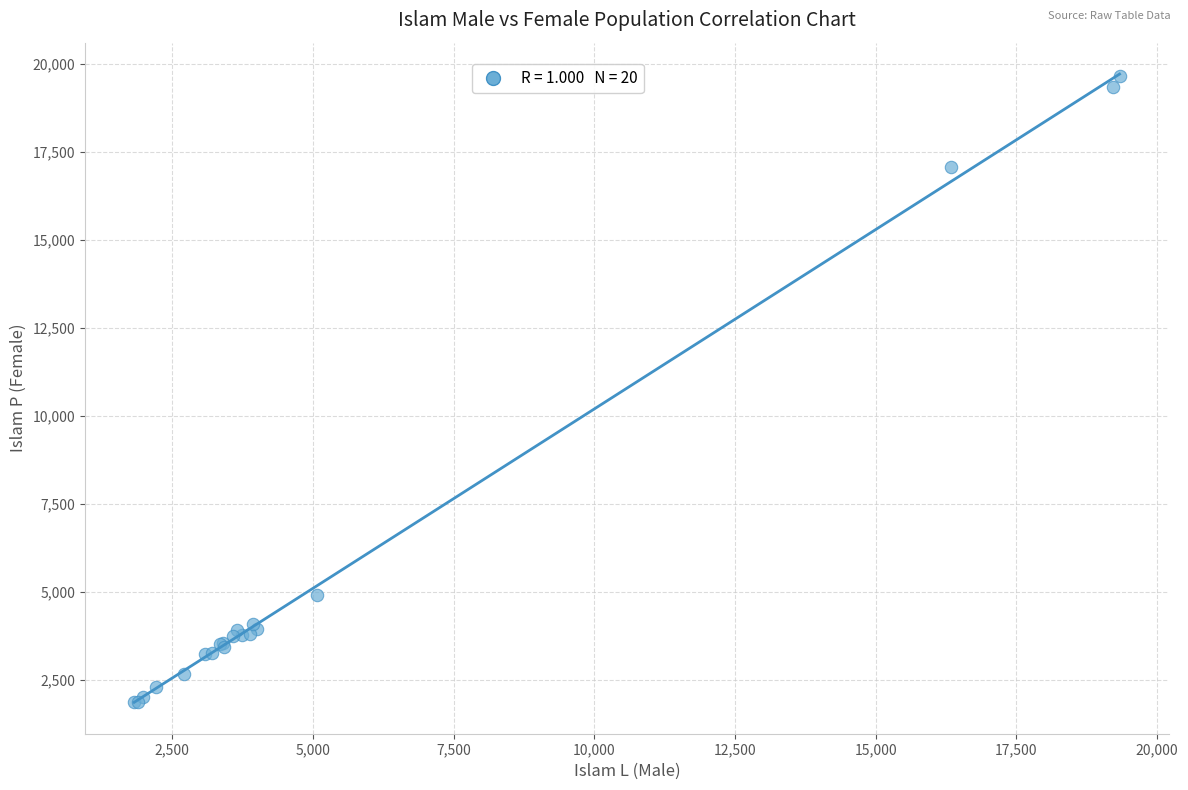

What Y value in the scatter plot is closest to 10764?

4919